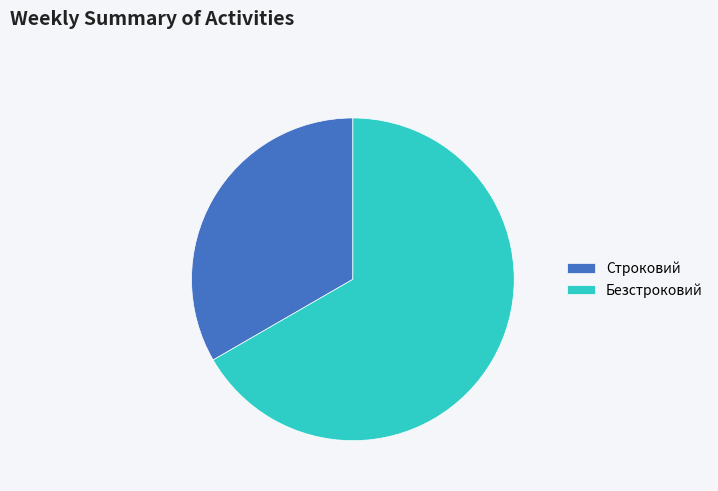

What is the smallest slice in the pie chart?

Строковий